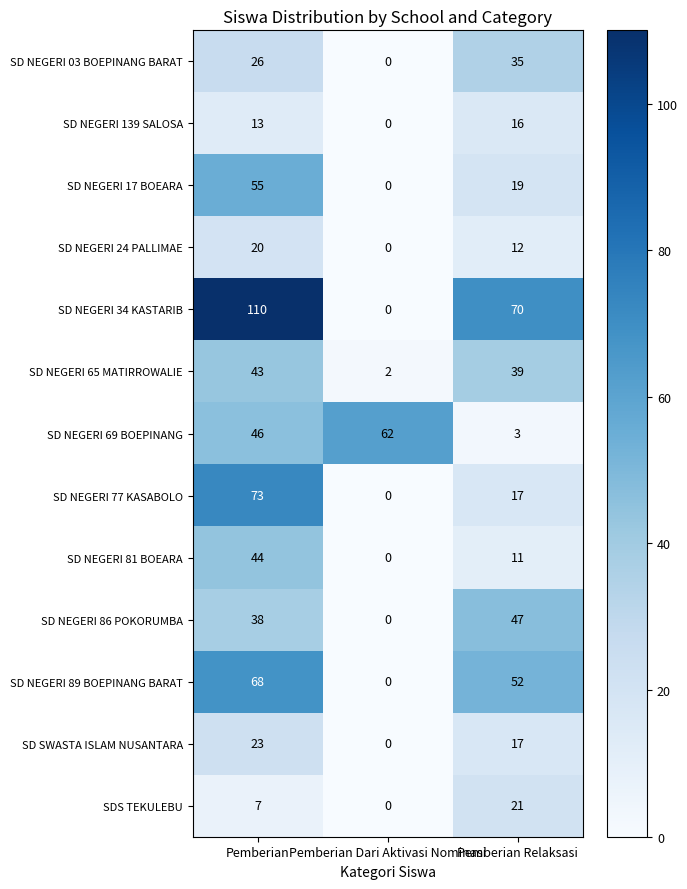

The value of SD NEGERI 139 SALOSA at Pemberian Relaksasi is 16. True or false?

True